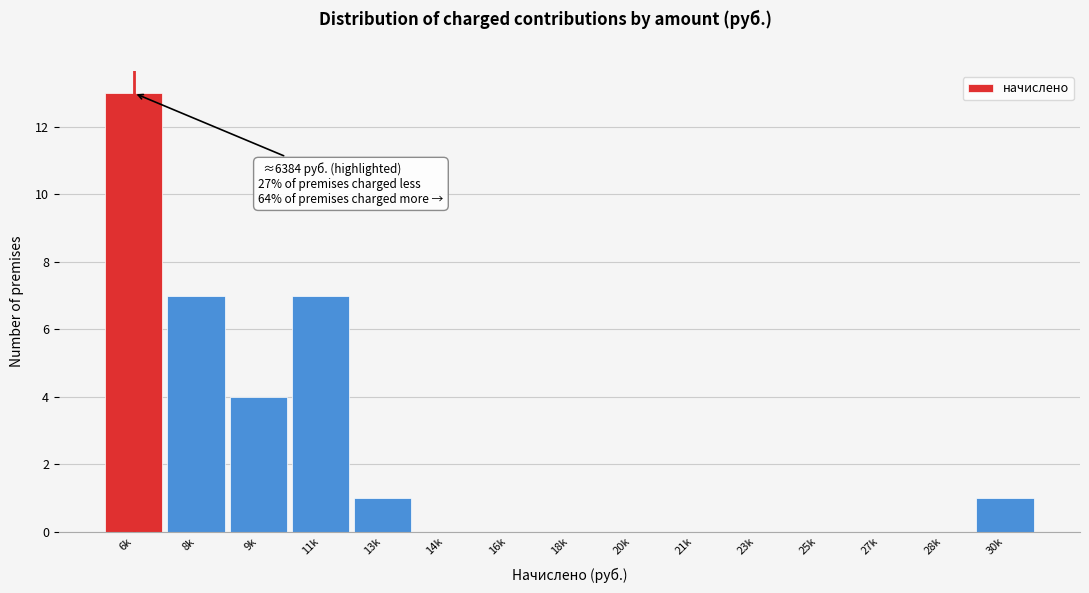

Reading left to right, transcribe all the data shown in this chart.

6k=13	8k=7	9k=4	11k=7	13k=1	14k=0	16k=0	18k=0	20k=0	21k=0	23k=0	25k=0	27k=0	28k=0	30k=1